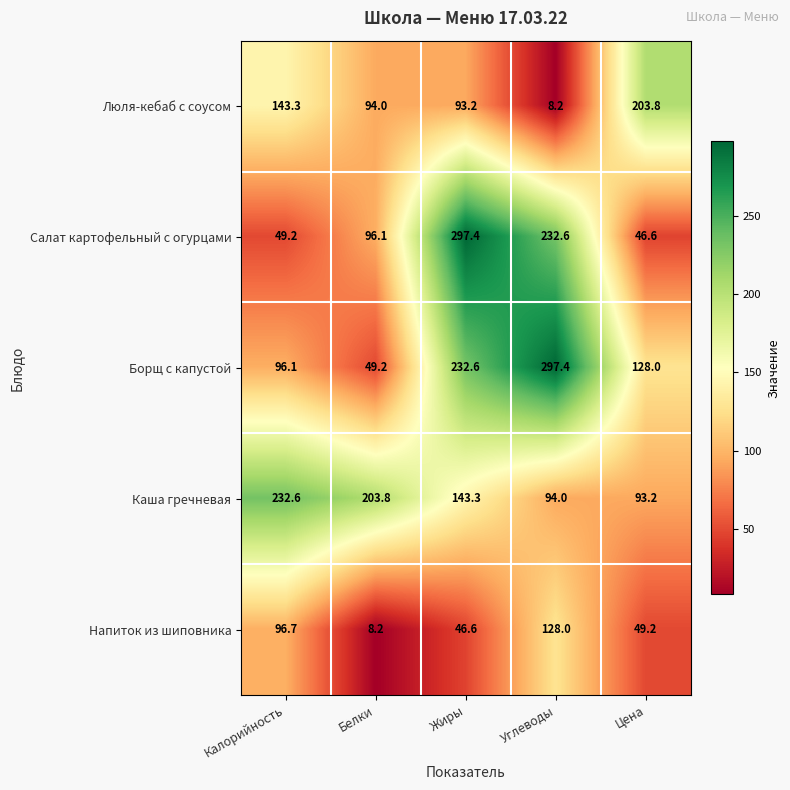

Reading left to right, extract all data points from this chart.

Люля-кебаб с соусом: Калорийность=143.3	Белки=94.0	Жиры=93.2	Углеводы=8.2	Цена=203.8
Салат картофельный с огурцами: Калорийность=49.2	Белки=96.1	Жиры=297.4	Углеводы=232.6	Цена=46.6
Борщ с капустой: Калорийность=96.1	Белки=49.2	Жиры=232.6	Углеводы=297.4	Цена=128.0
Каша гречневая: Калорийность=232.6	Белки=203.8	Жиры=143.3	Углеводы=94.0	Цена=93.2
Напиток из шиповника: Калорийность=96.7	Белки=8.2	Жиры=46.6	Углеводы=128.0	Цена=49.2